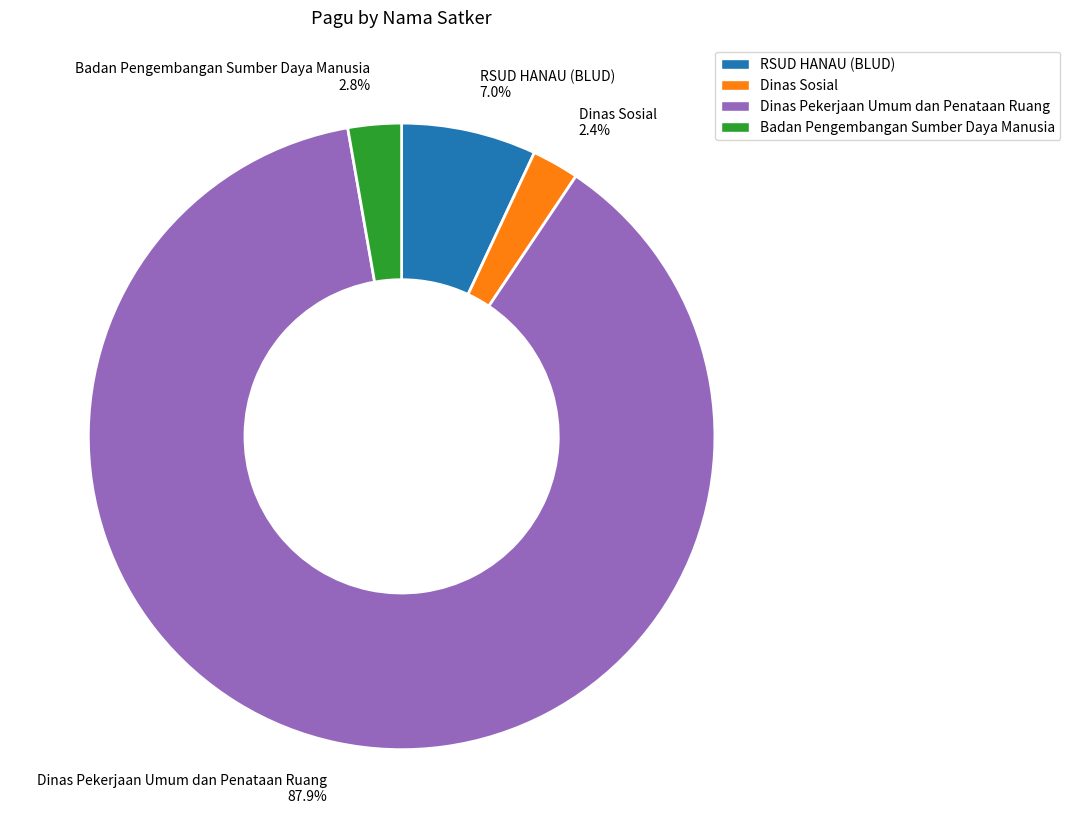

To the nearest percent, what is the difference between the largest and smallest slice percentages?

85%